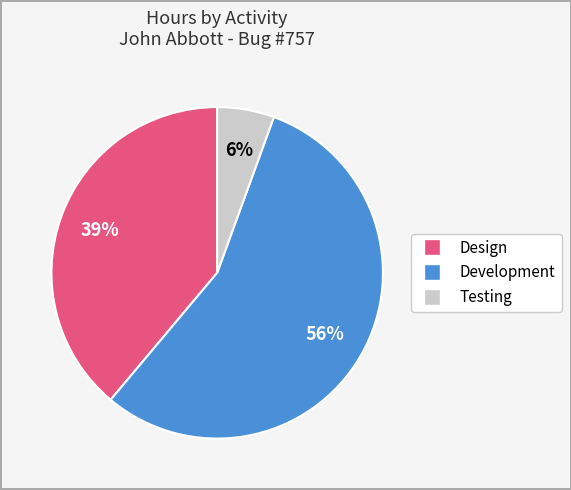

Is there any slice that represents more than half of the pie?

Yes